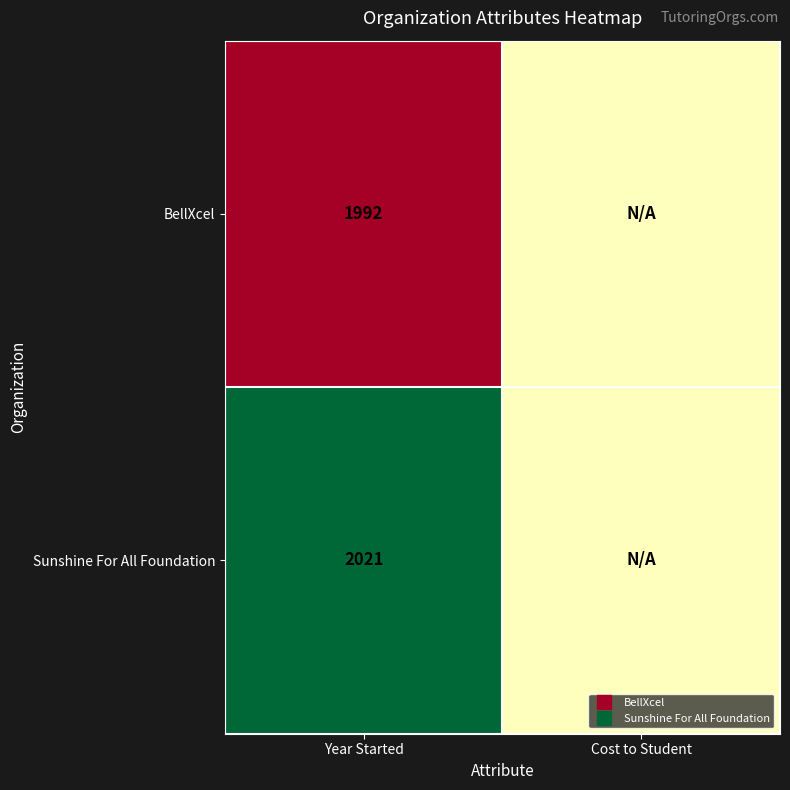

How many data points does each series have?

2